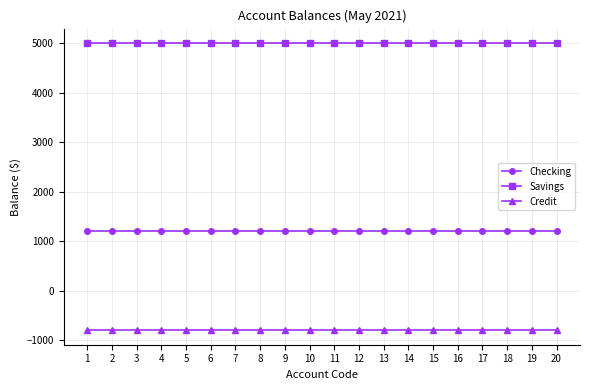

What is the highest value of the Checking series?

1200